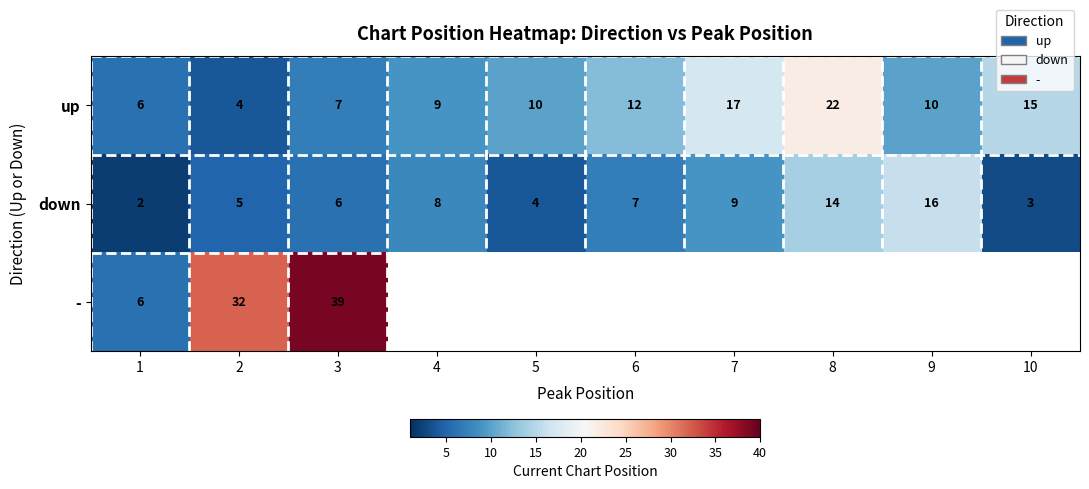

Is it true that down equals 4.5 at 9?

False